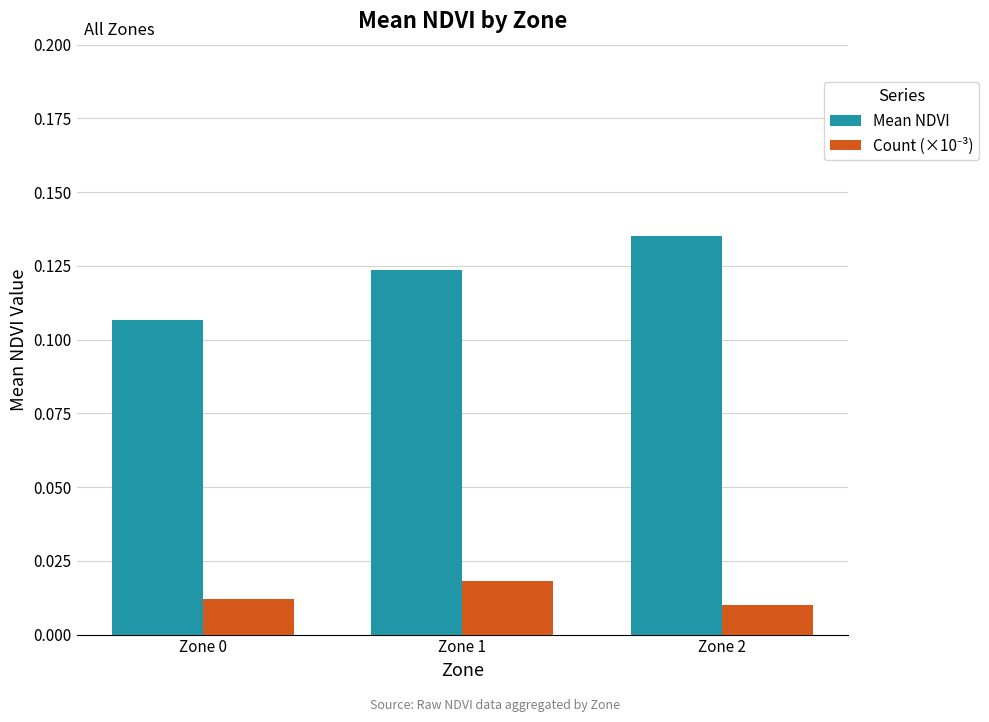

Which category has the highest value in the Mean NDVI series?

Zone 2